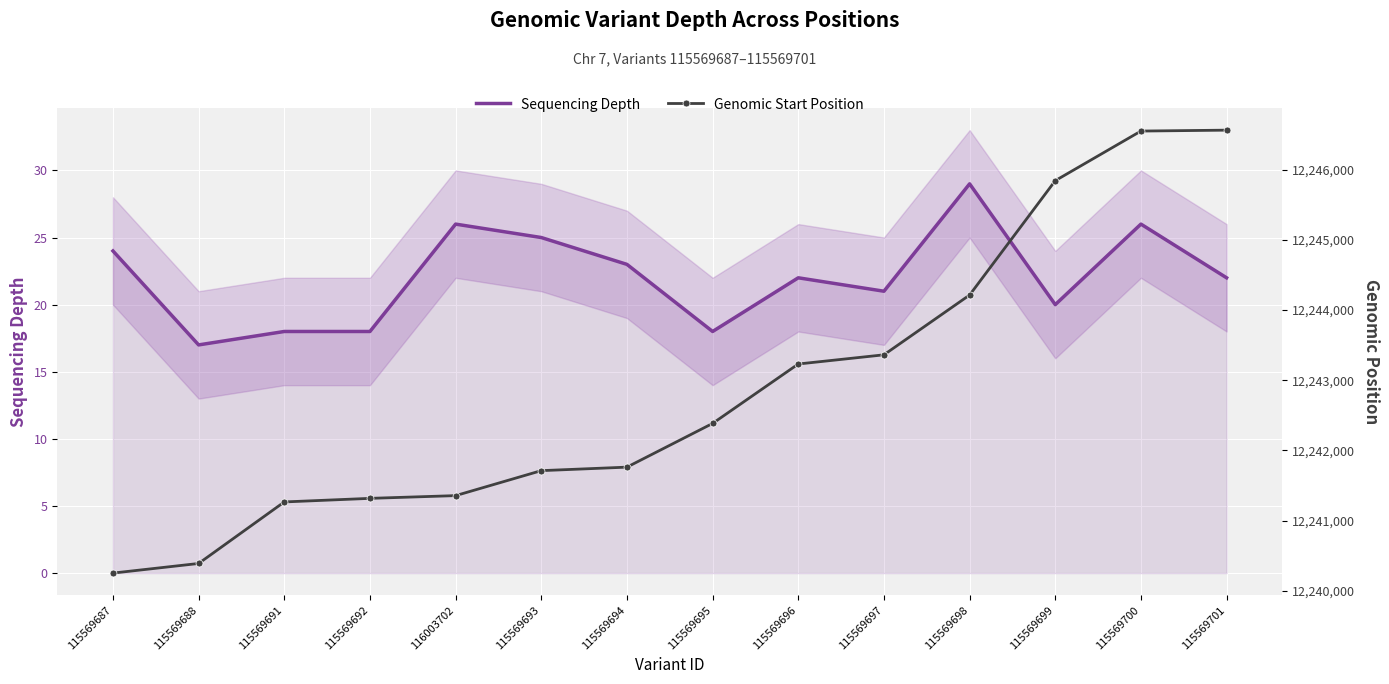

Where does the Sequencing Depth series first go above 22?

115569687